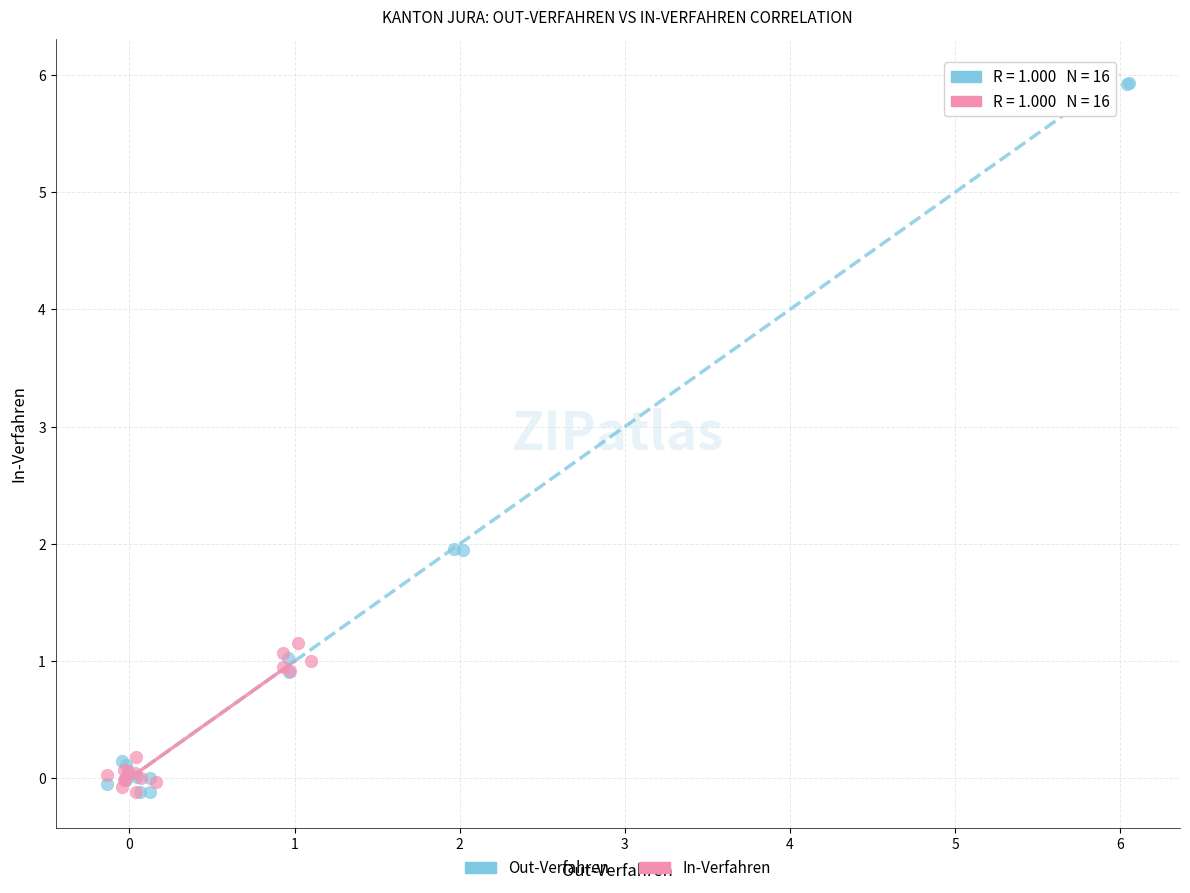

What are all the series names shown in the legend?

Out-Verfahren, In-Verfahren